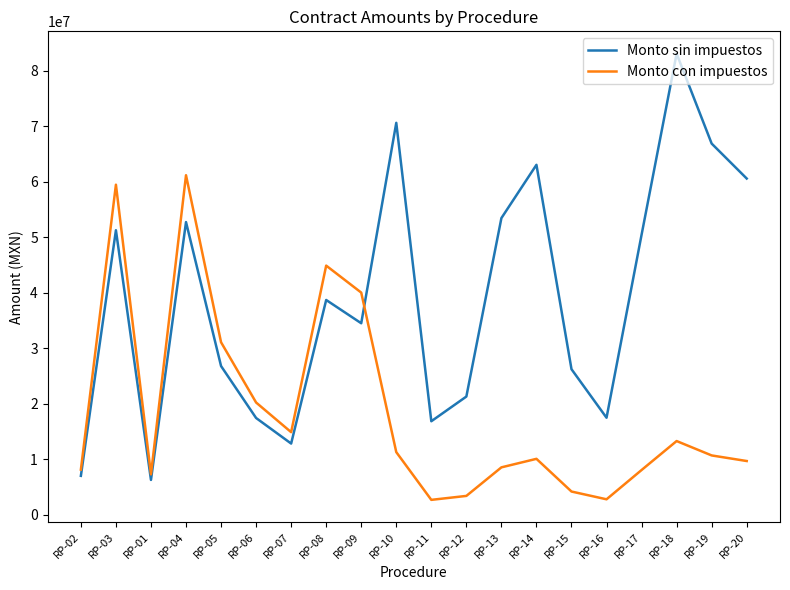

Which label corresponds to the largest value in the chart?

RP-18